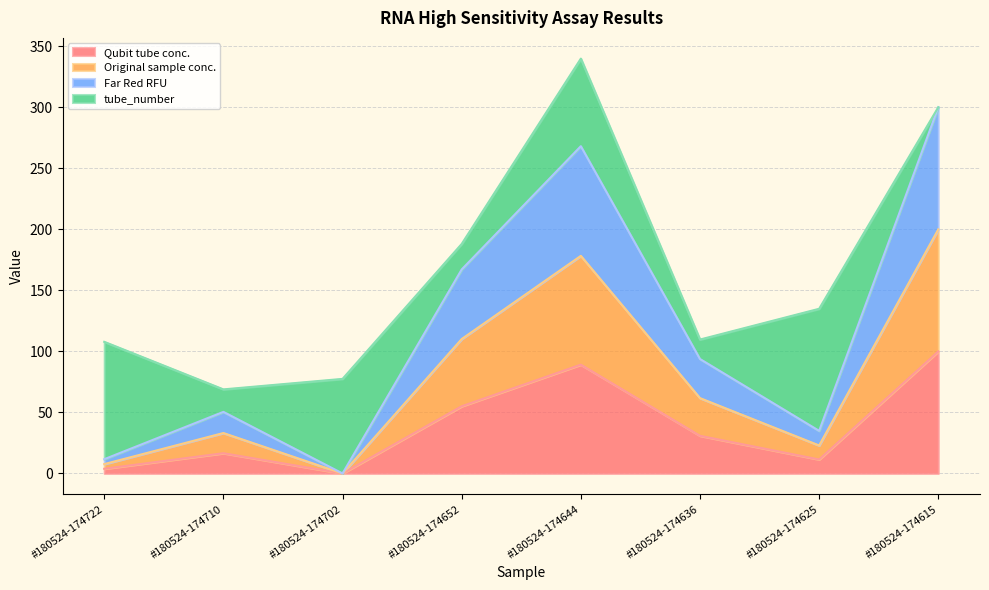

True or false: Original sample conc. and Far Red RFU cross at least once.

False